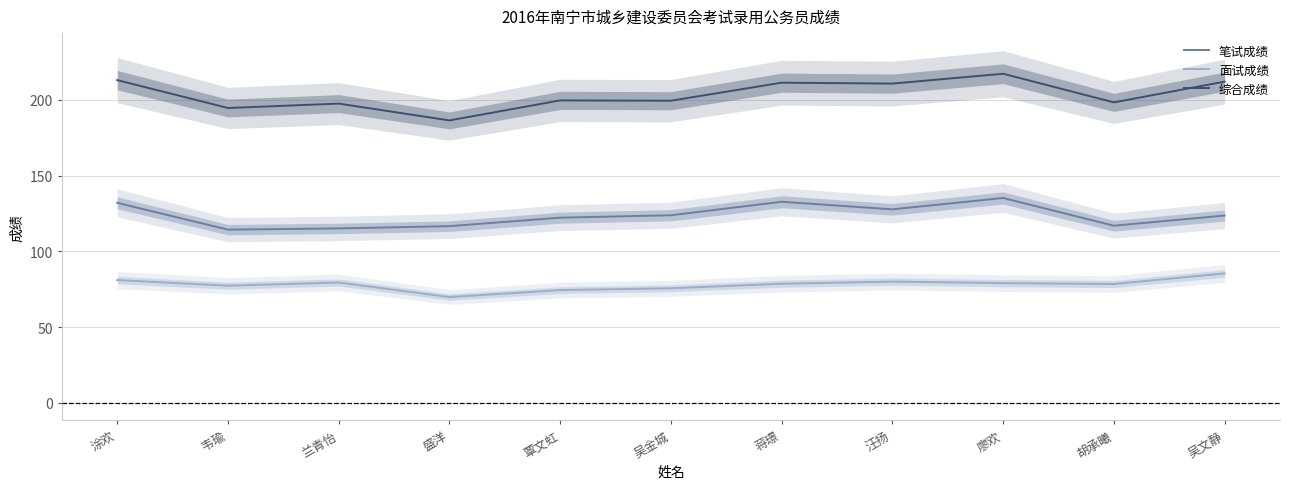

Where is 面试成绩 nearest to the value 77?

韦瑜